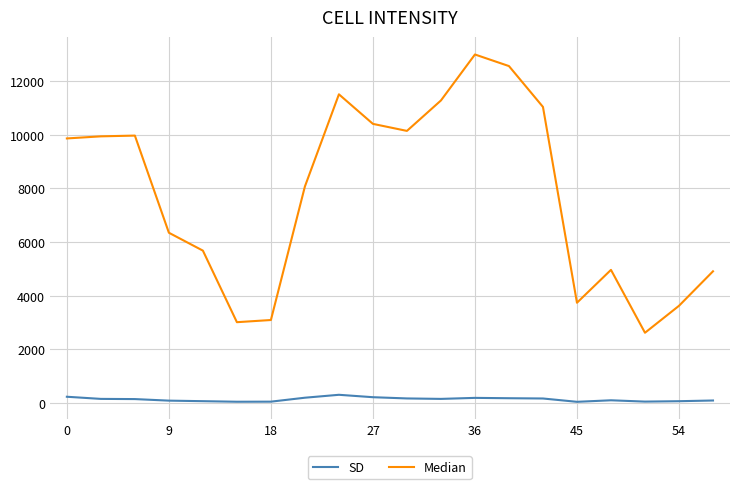

What are all the series names shown in the legend?

SD, Median